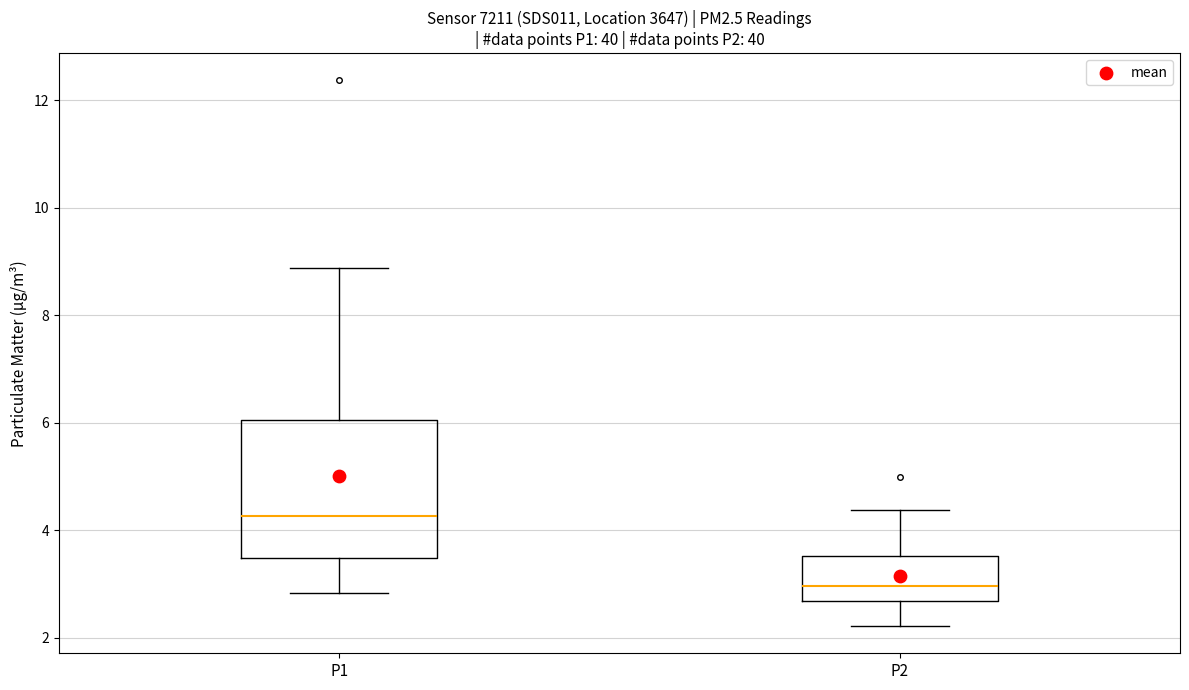

Reading left to right, read every box against the y-axis: the position of its median line, the range the box covers, and the ends of its whiskers. The values are not printed on the chart, so give them approximately, as read against the axis.

P1: median 4.2, box 3.4 to 6.0, whiskers 2.8 to 8.8
P2: median 3.0, box 2.6 to 3.6, whiskers 2.2 to 4.4